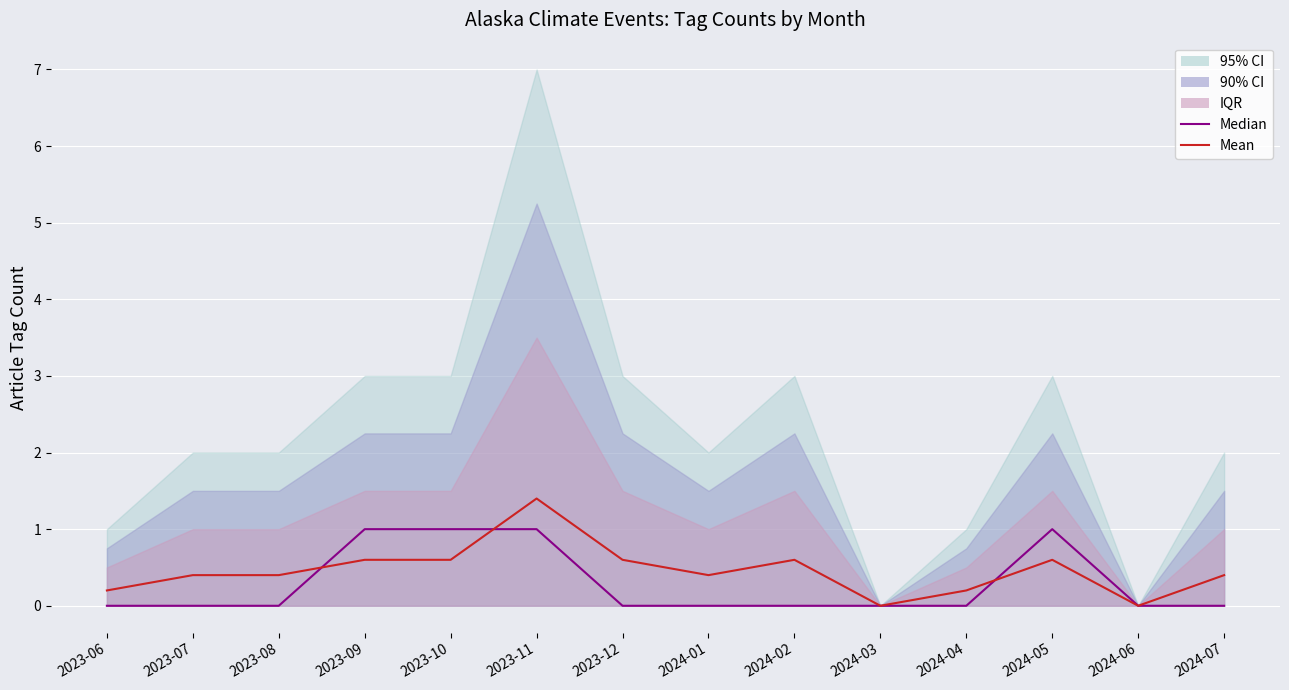

Reading left to right, extract all data points from this chart.

Median: 0.0	0.0	0.0	1.0	1.0	1.0	0.0	0.0	0.0	0.0	0.0	1.0	0.0	0.0
Mean: 0.2	0.4	0.4	0.6	0.6	1.4	0.6	0.4	0.6	0.0	0.2	0.6	0.0	0.4